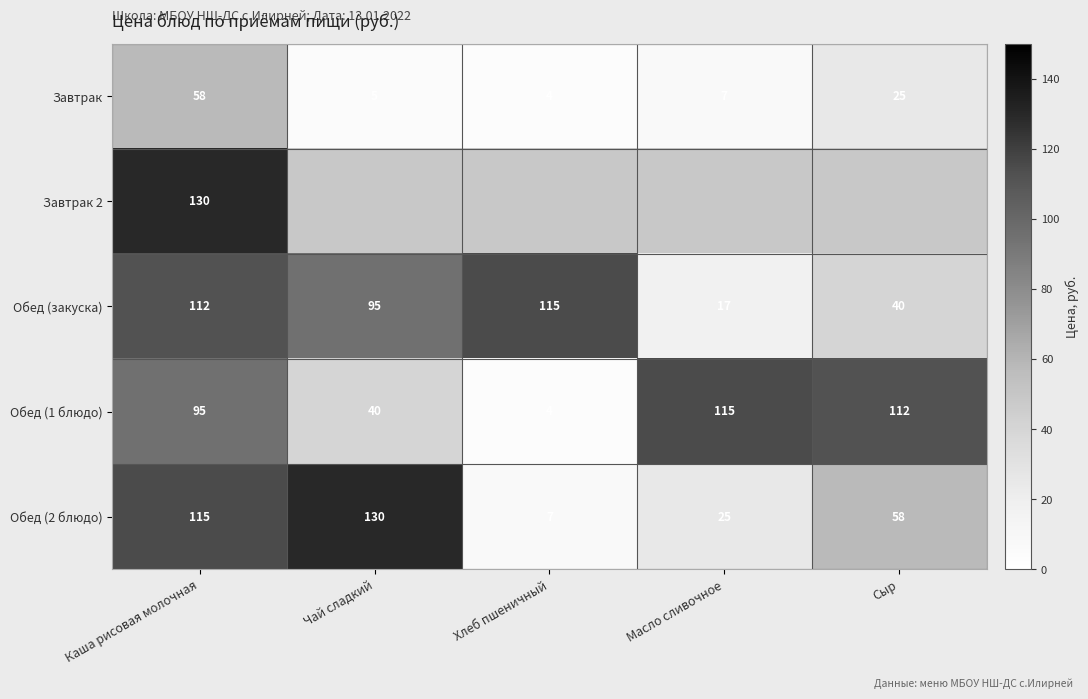

What is the total value across all series at Каша рисовая молочная?

510